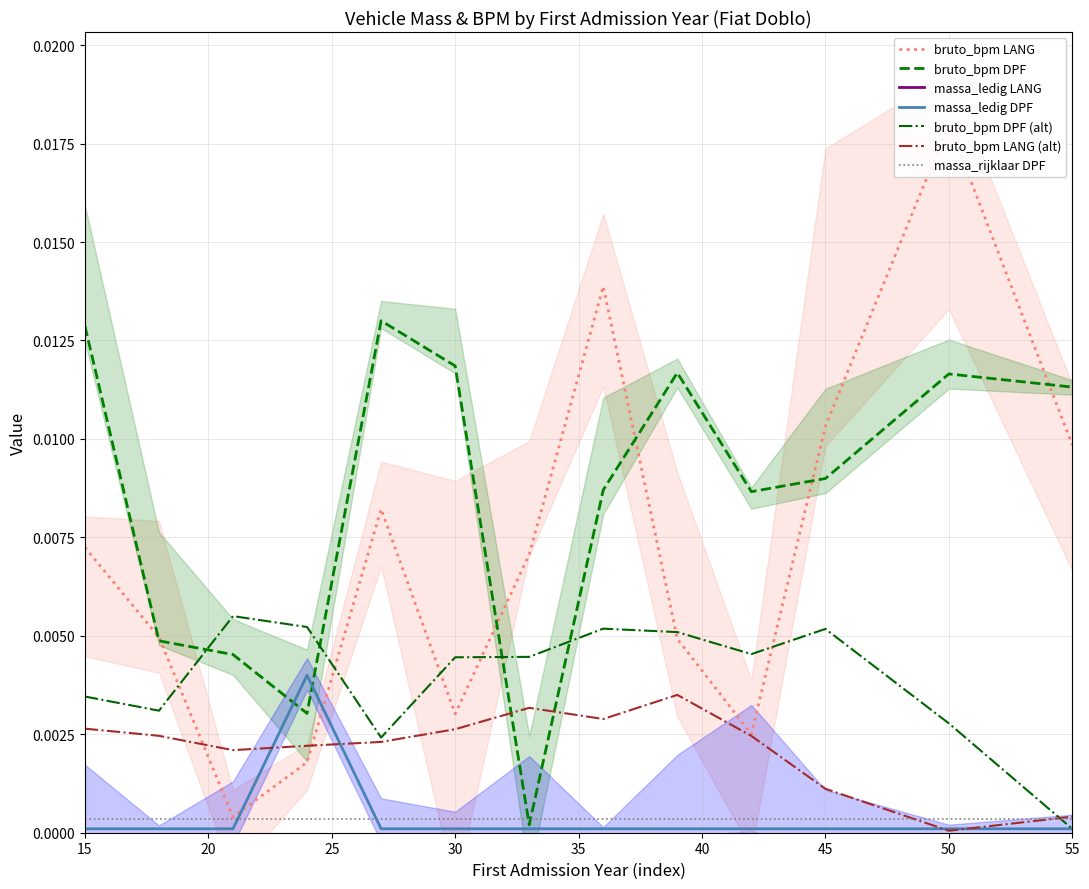

After their last crossing, which series has the higher values: bruto_bpm LANG (alt) or bruto_bpm DPF?

bruto_bpm DPF